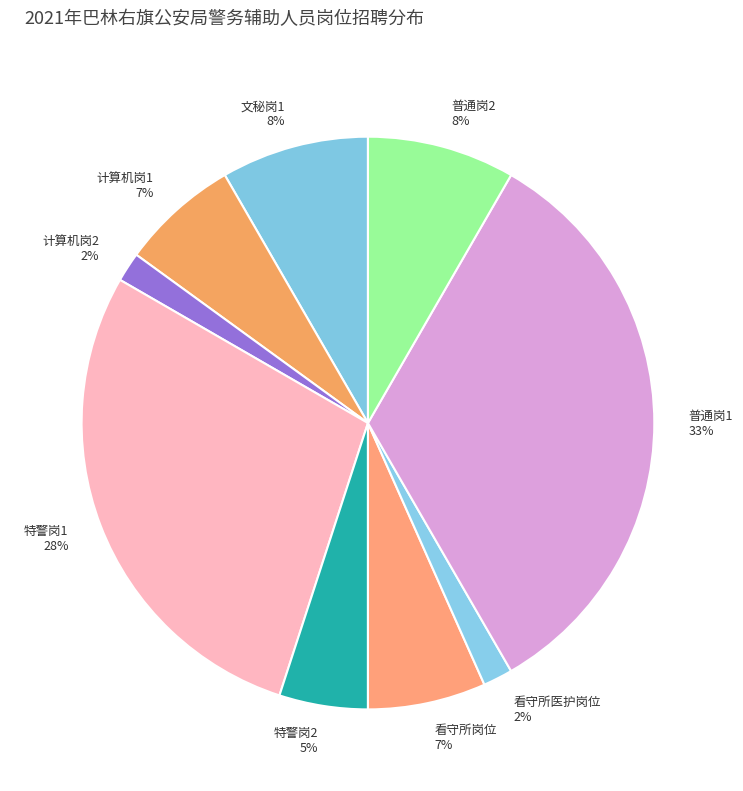

Count the number of slices in the pie.

9